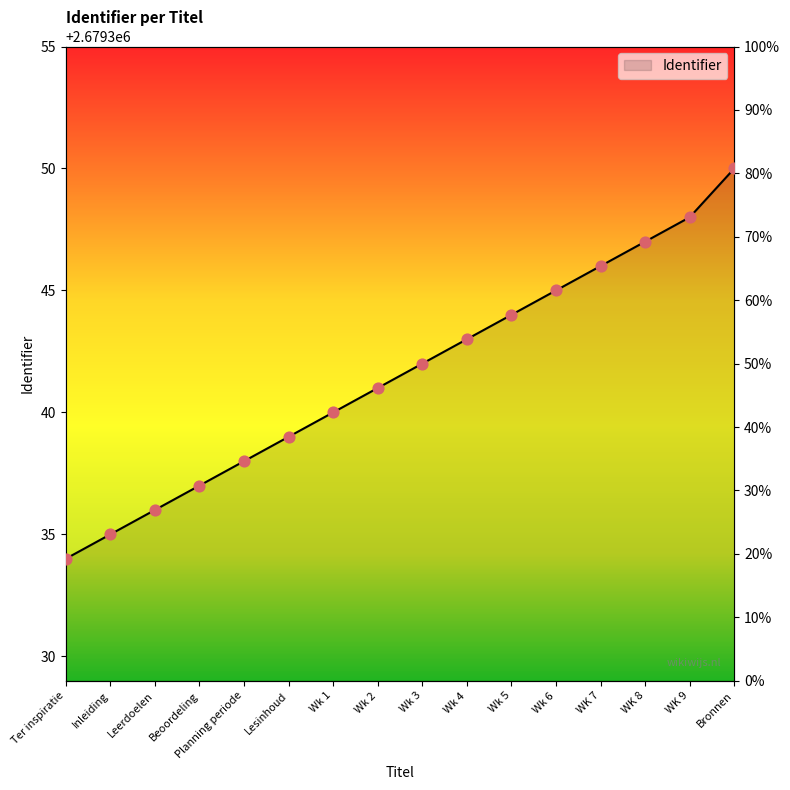

What is the ratio of the value at WK 8 to the value at Wk 1?

1.0